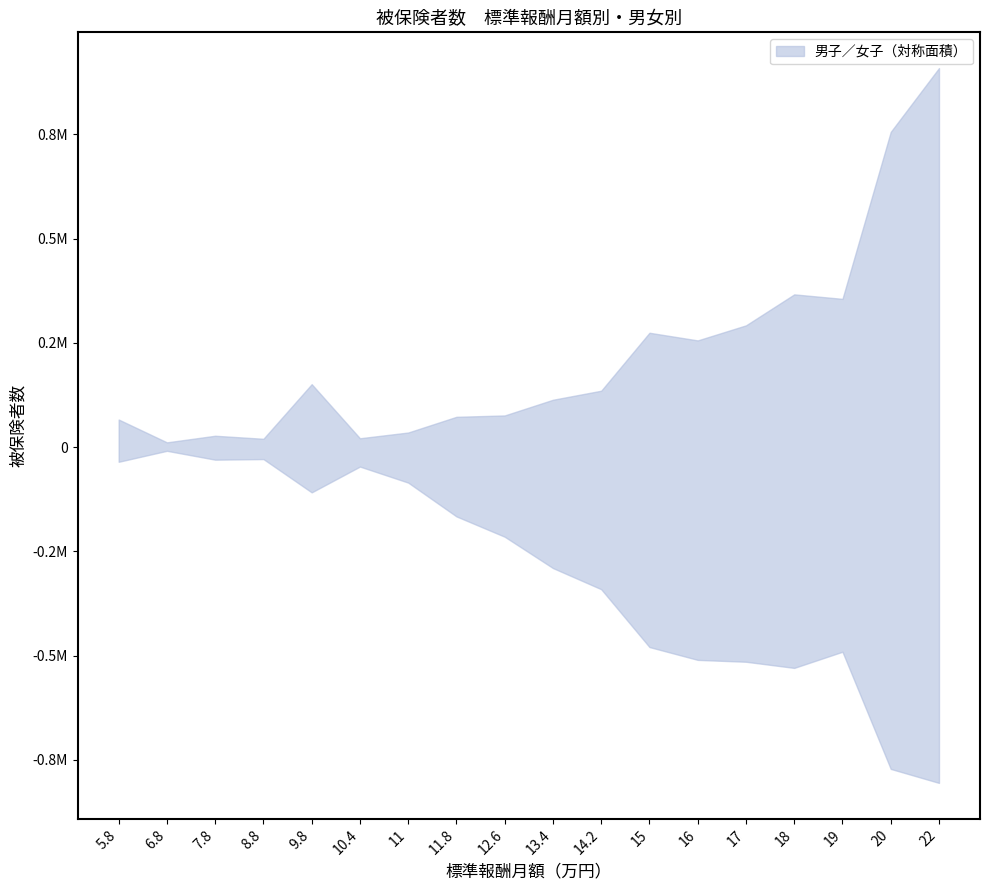

Rank the series by their average value, from lowest to highest.

male, female